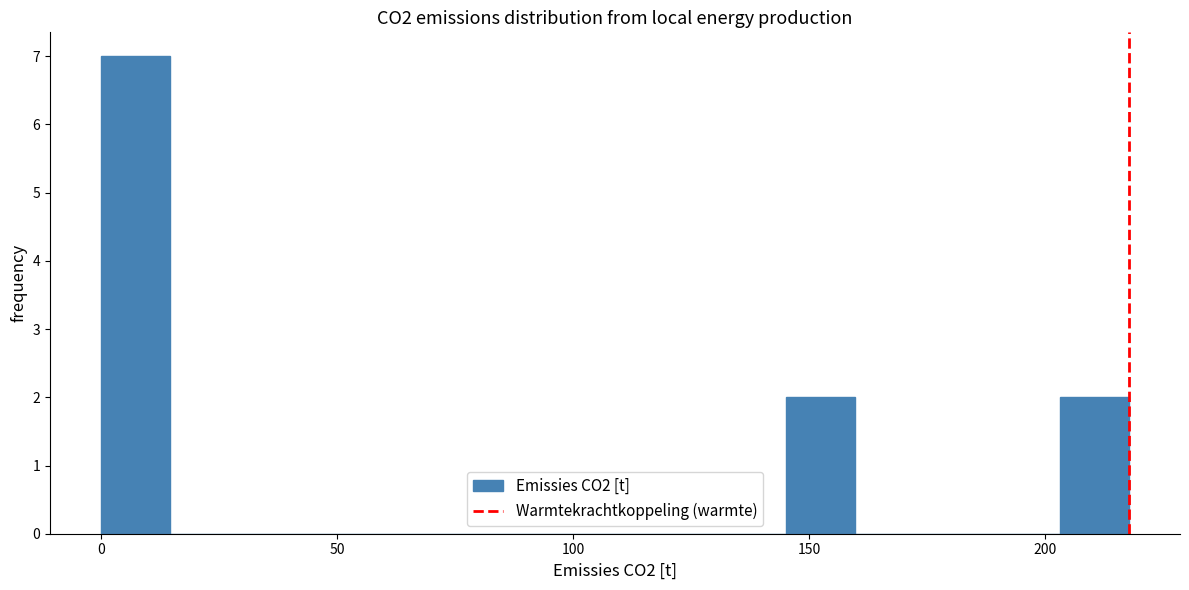

Read against the x-axis, roughly where is the centre of the tallest bar?

5